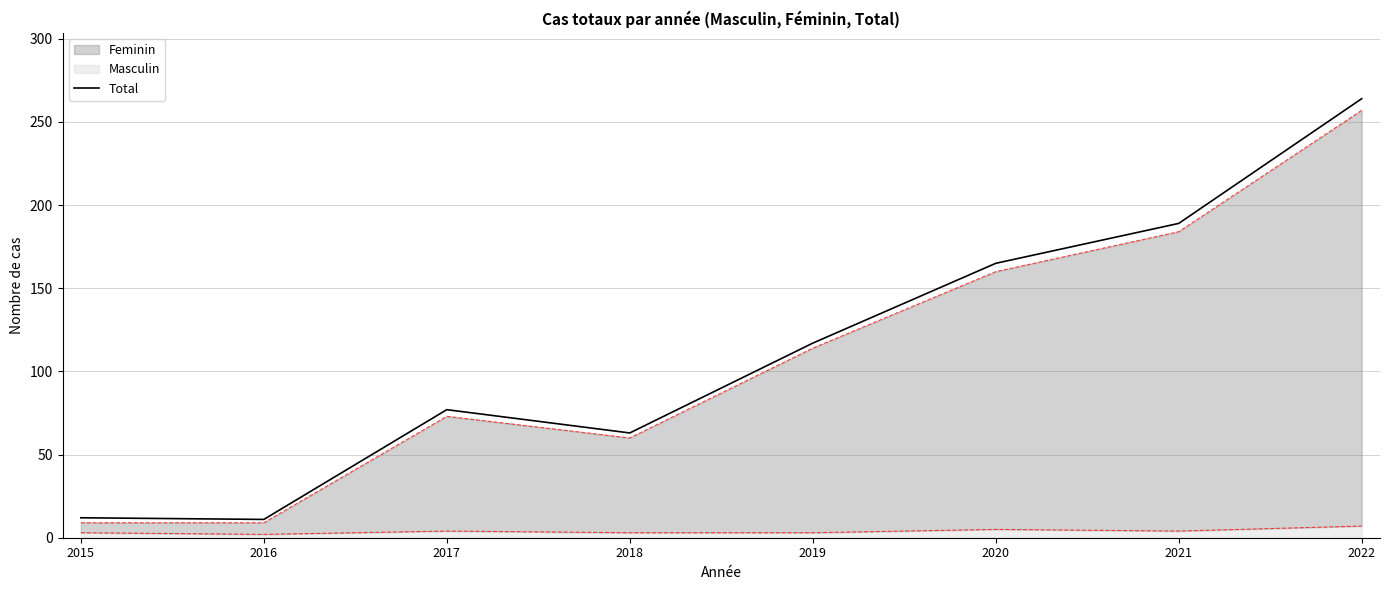

What is the approximate value at 2018, to the nearest 10?

60